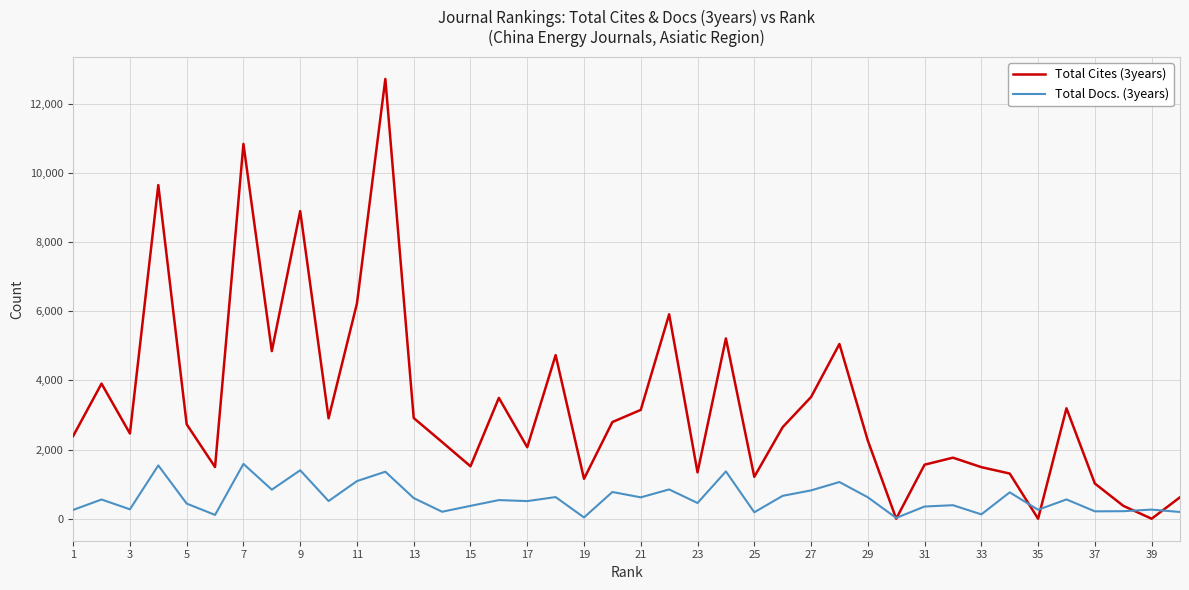

What is the maximum value shown in the chart?

12712